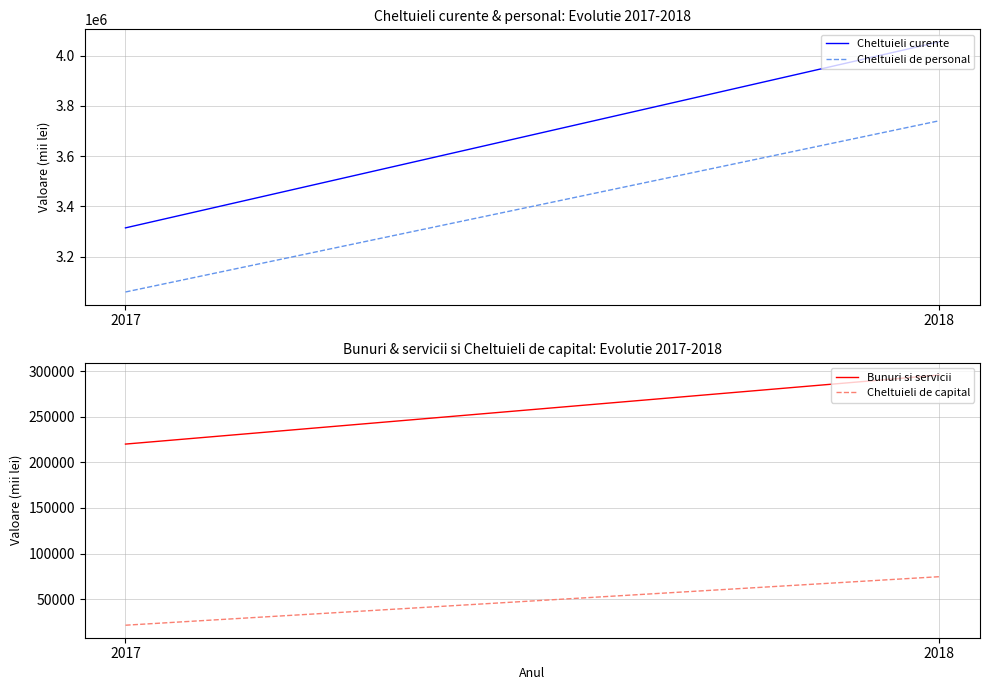

At which category is the sum across all series the highest?

2018